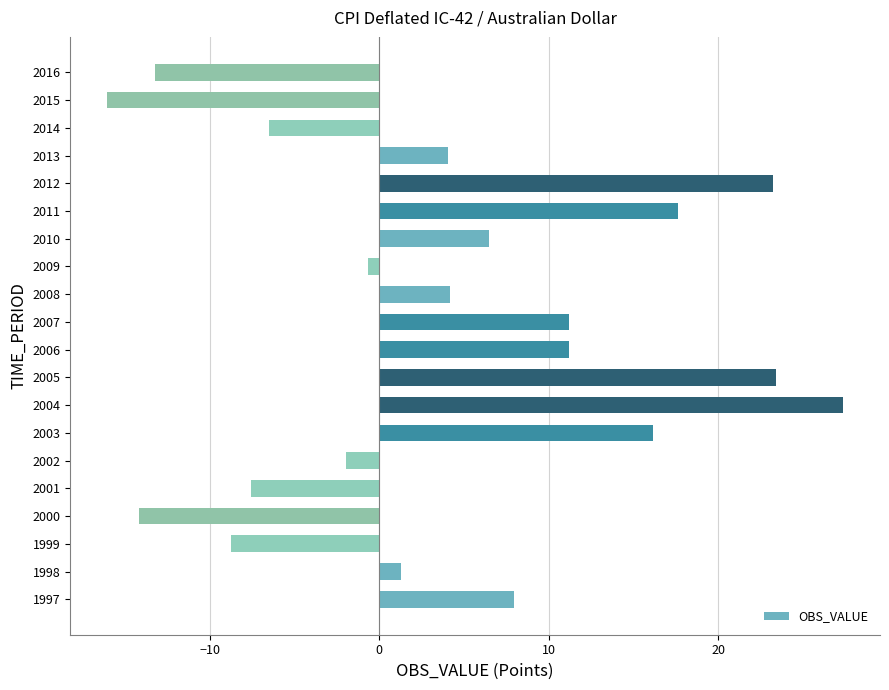

Is it true that the value at 2016 is -3.8?

False